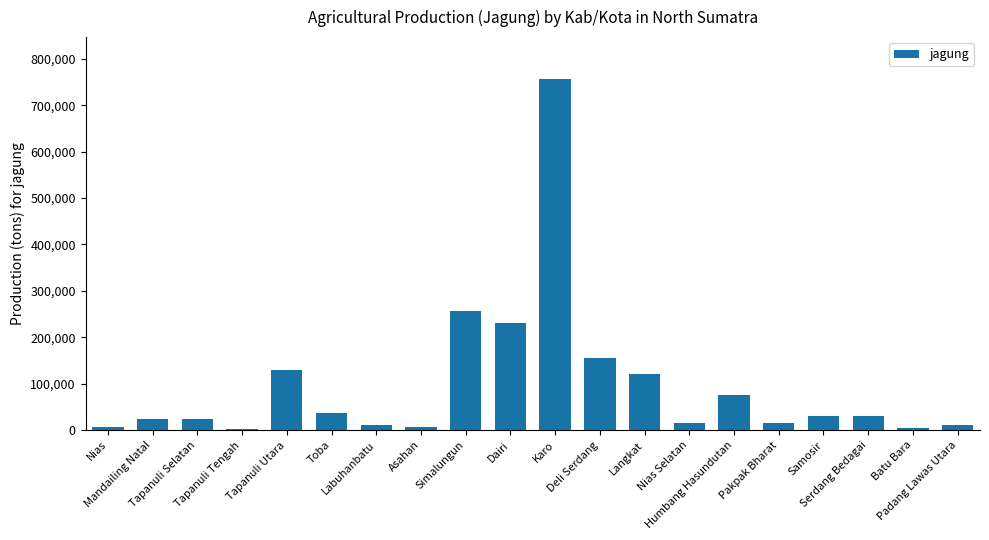

What is the greatest value displayed?

755922